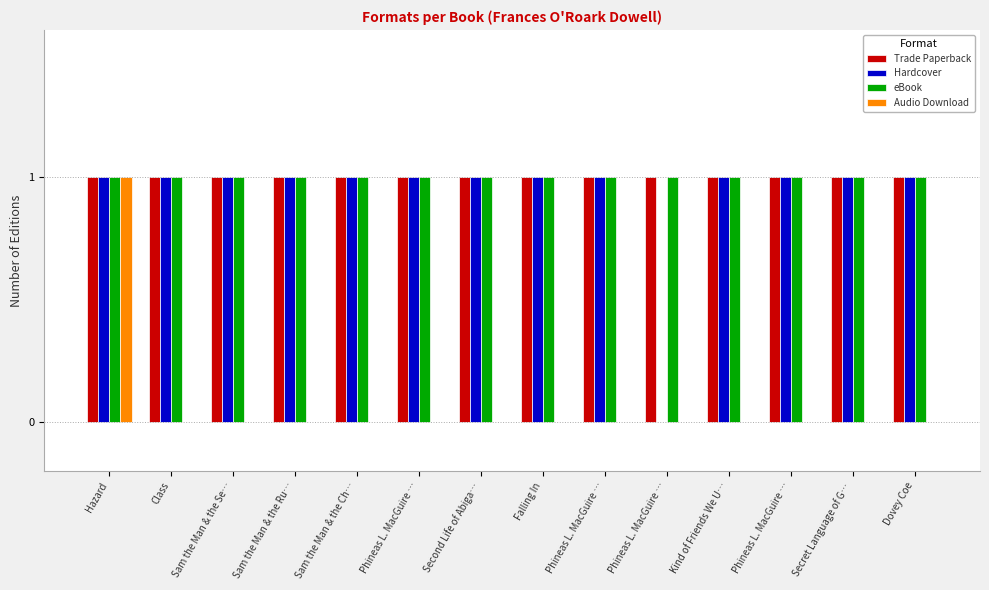

How many values in Hardcover are above zero?

13